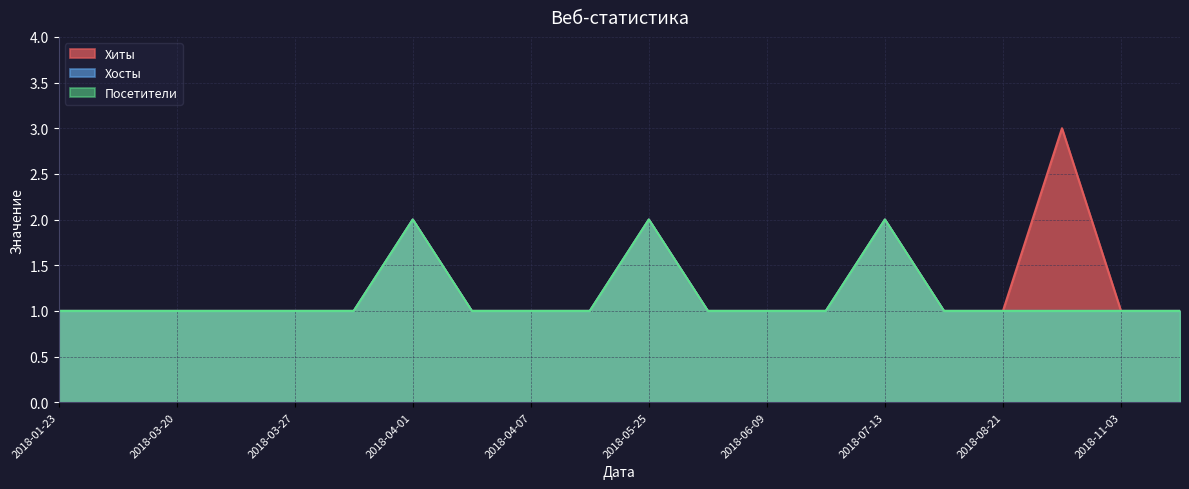

The Посетители series shows 2 at 2018-04-07. True or false?

False